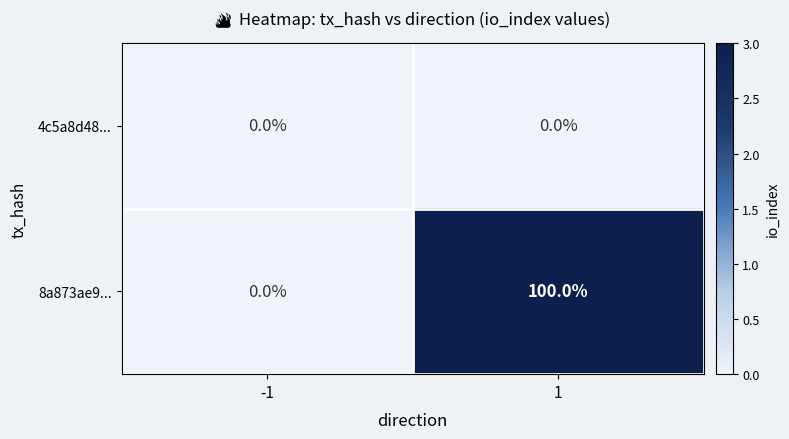

The 8a873ae9... series shows -70 at -1. True or false?

False